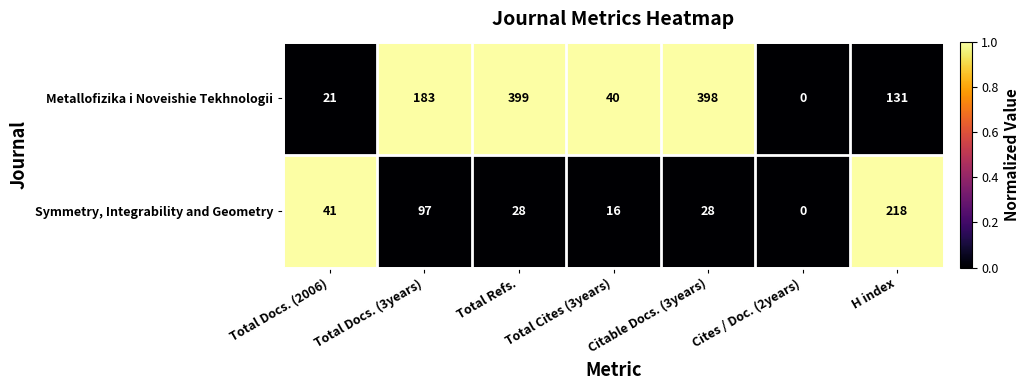

What is the spread (max minus min) of values at Total Refs.?

371